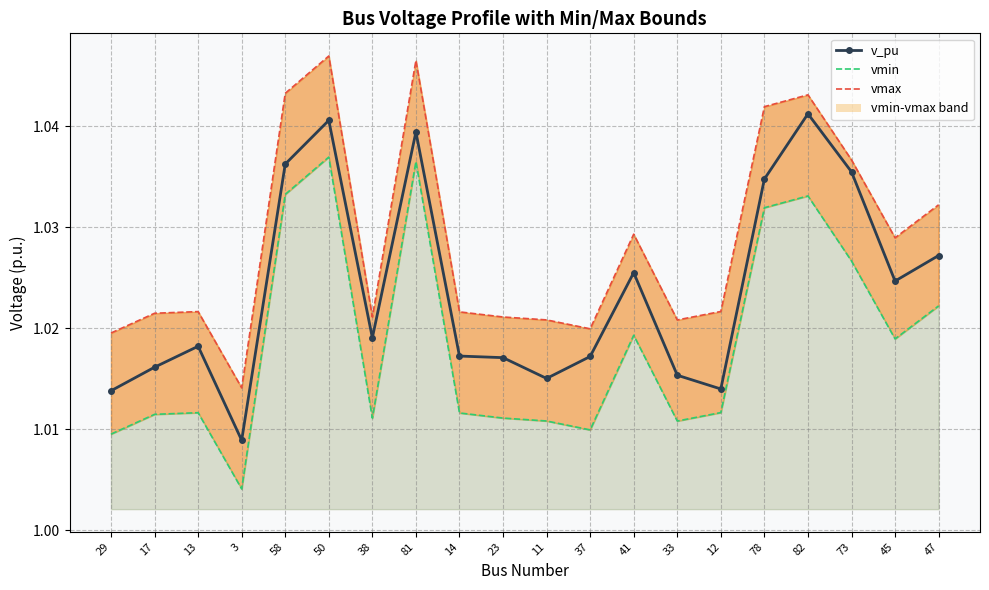

True or false: vmax_line and vmin_line intersect in this chart.

False